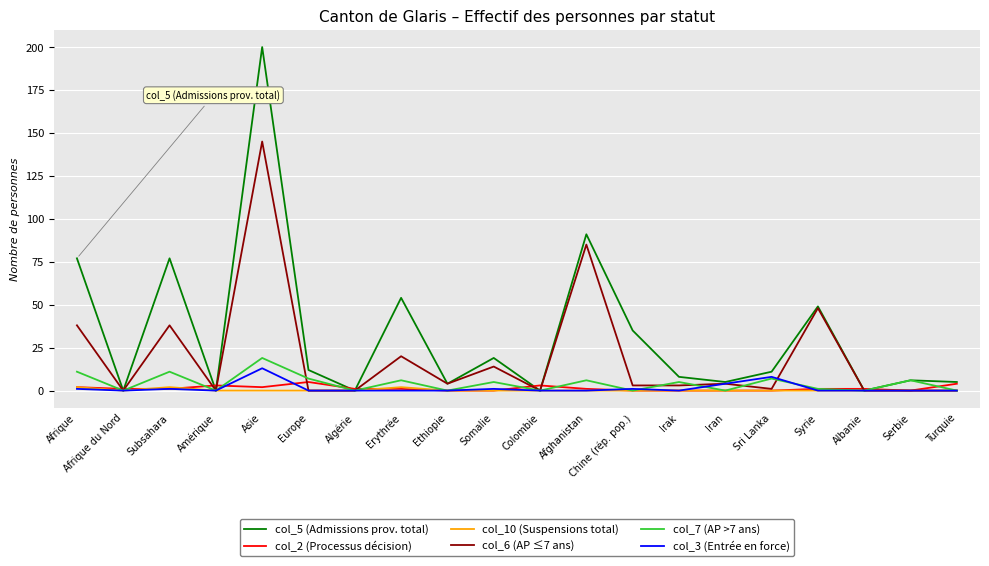

Reading right to left, what are all the values shown in this chart?

col_5 (Admissions prov. total): 5	6	0	49	11	5	8	35	91	0	19	4	54	0	12	200	0	77	0	77
col_2 (Processus décision): 4	0	1	1	0	0	0	0	1	3	0	0	1	1	5	2	3	1	1	2
col_10 (Suspensions total): 0	0	0	0	0	0	0	0	0	0	0	0	2	0	0	0	0	2	0	2
col_6 (AP ≤7 ans): 0	0	0	48	1	4	3	3	85	0	14	4	20	0	0	145	0	38	0	38
col_7 (AP >7 ans): 0	6	0	1	7	0	5	0	6	0	5	0	6	0	7	19	0	11	0	11
col_3 (Entrée en force): 0	0	0	0	8	4	0	1	0	0	1	0	0	0	0	13	0	1	0	1